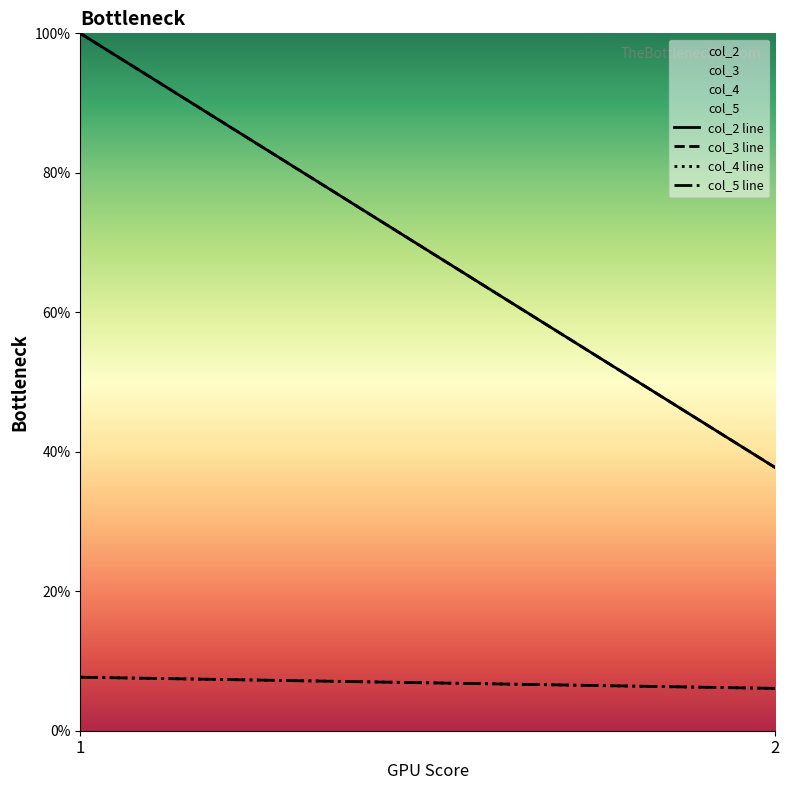

What is the lowest value of the col_4 line series?

6.1